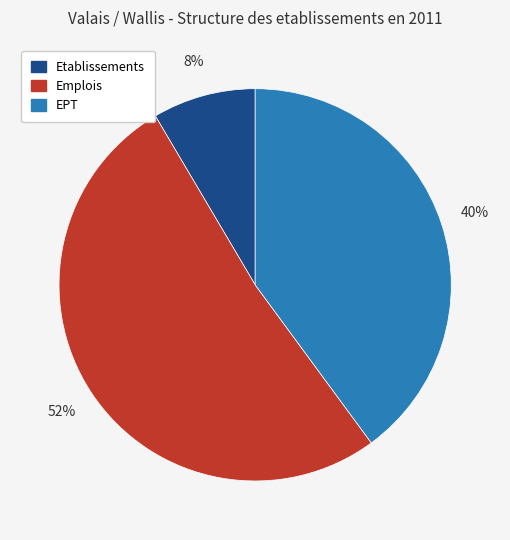

Do Etablissements and EPT together represent more than half of the pie?

No